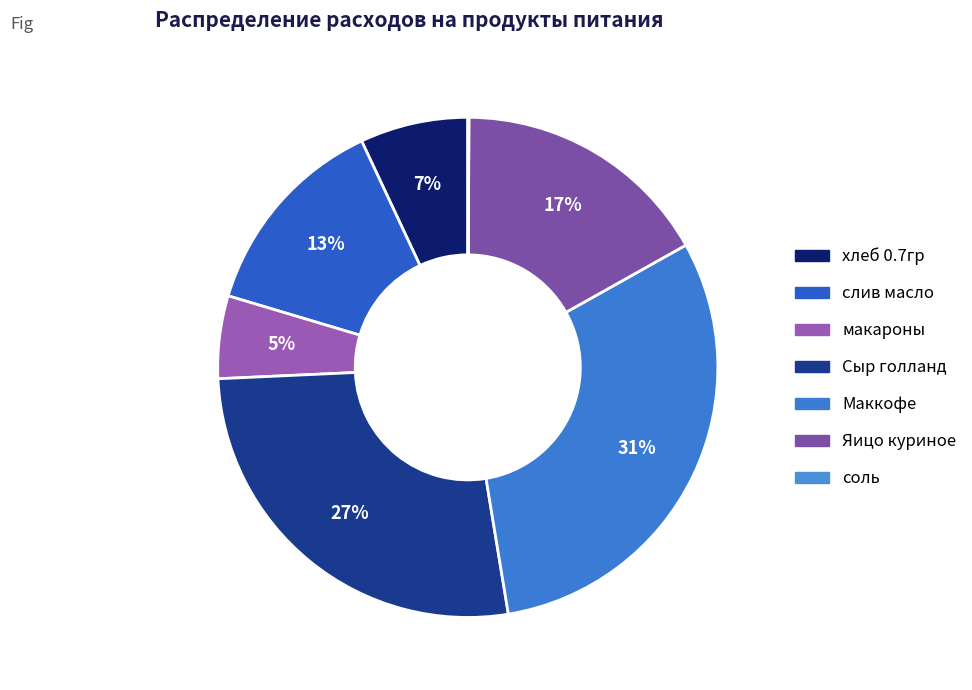

To the nearest percent, what portion does хлеб 0.7гр represent?

7%